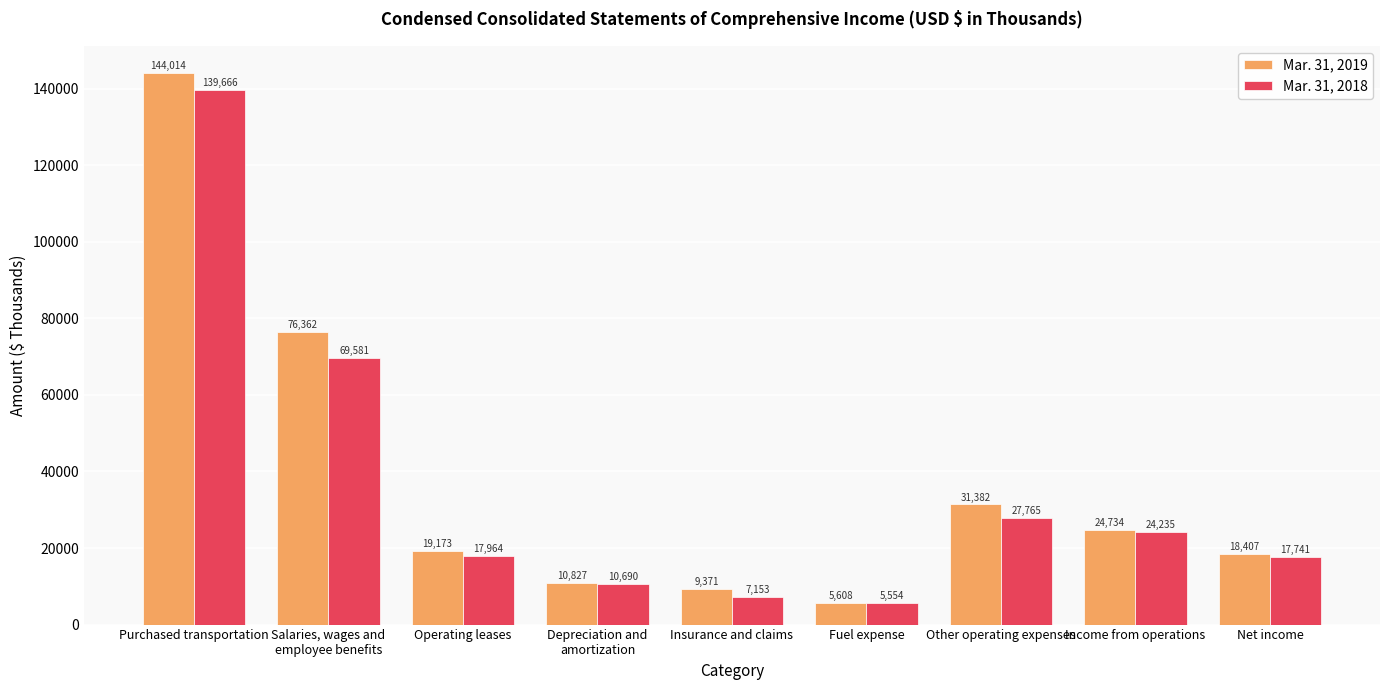

Are the bars grouped side by side (vs. stacked)?

Yes